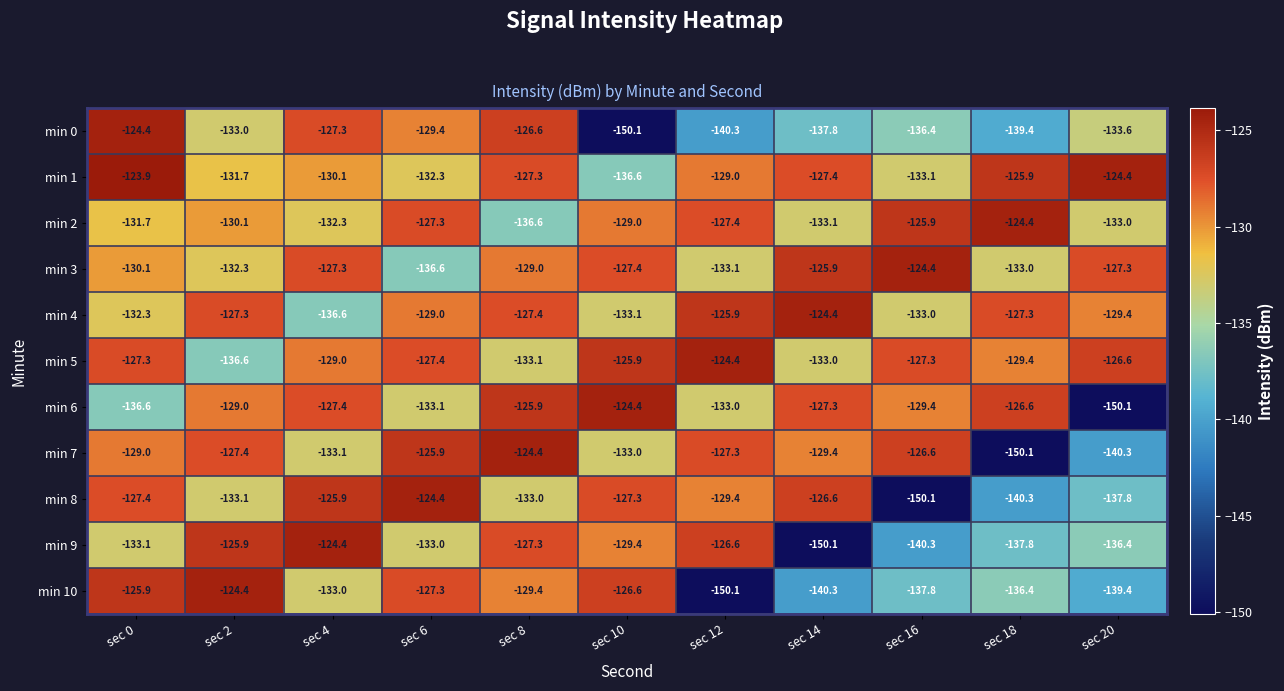

Rank the series at sec 10 from lowest to highest value.

min 0, min 1, min 4, min 7, min 9, min 2, min 3, min 8, min 10, min 5, min 6